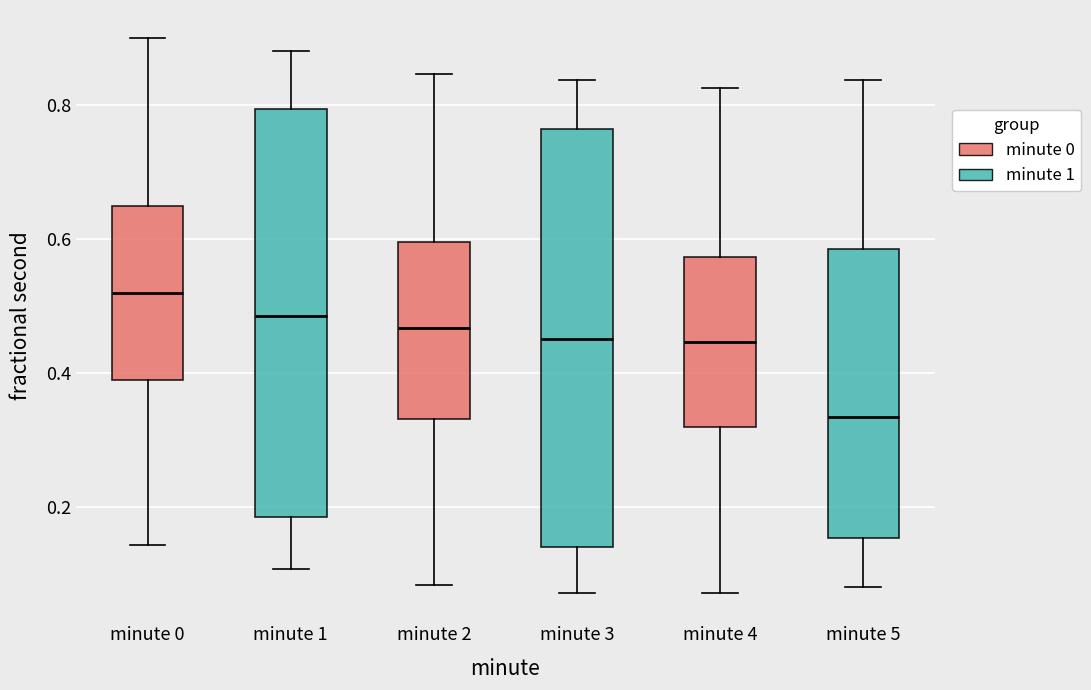

Where is the upper edge of the box for minute 4 on the y-axis? The values are not printed on the chart, so give them approximately, as read against the axis.

0.58